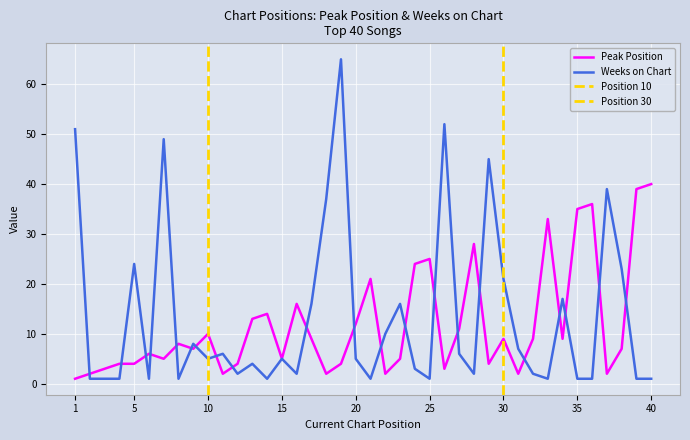

How many distinct data groups are displayed?

2